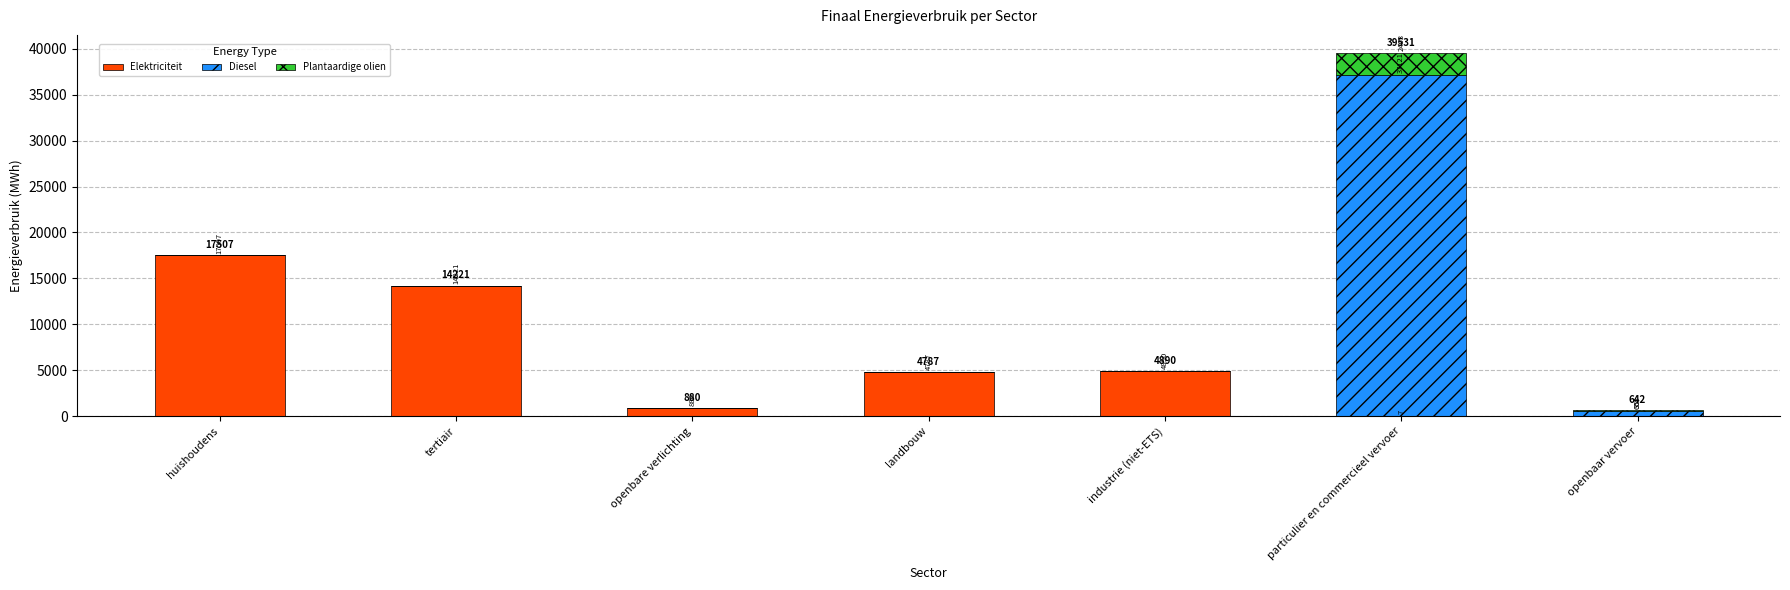

Is it true that Elektriciteit equals 14220.7 at tertiair?

True